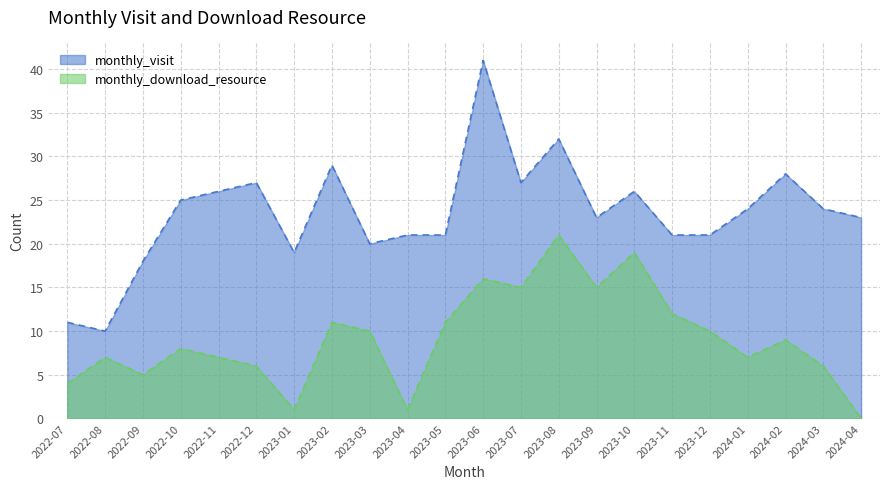

Read the monthly_visit value at 2023-06, to the nearest 10.

40